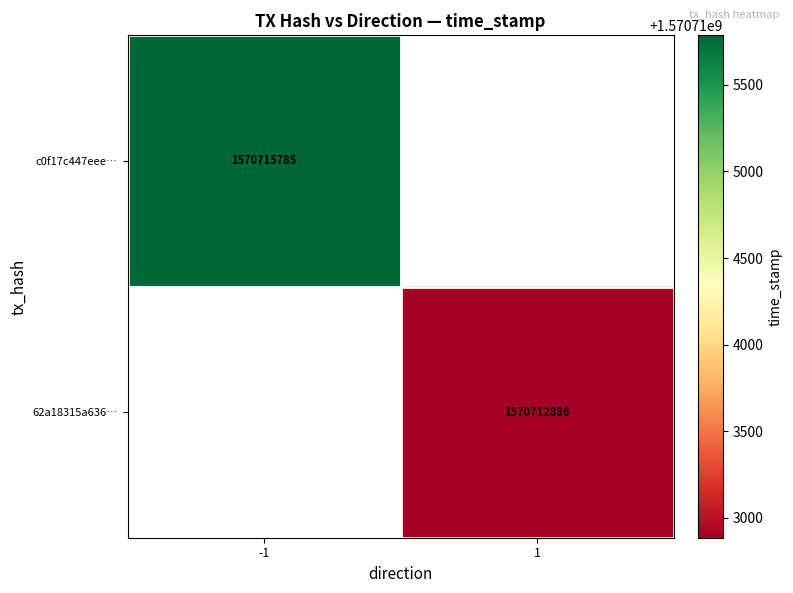

The value of 62a18315a636… at 1 is 608687468. True or false?

False